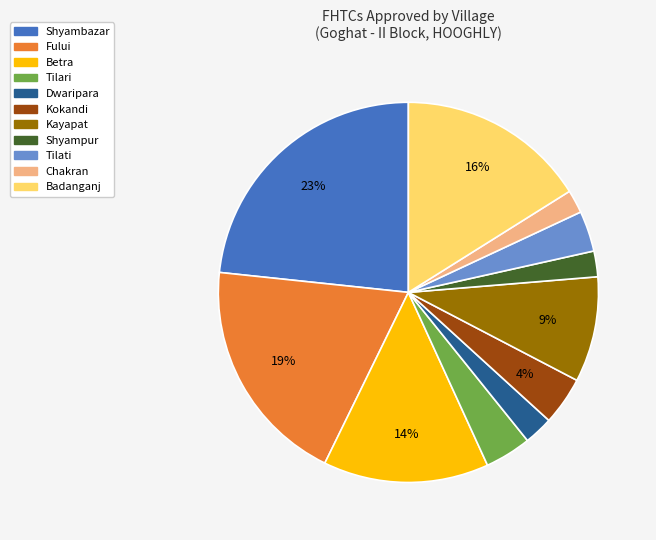

Does any single category account for the majority?

No